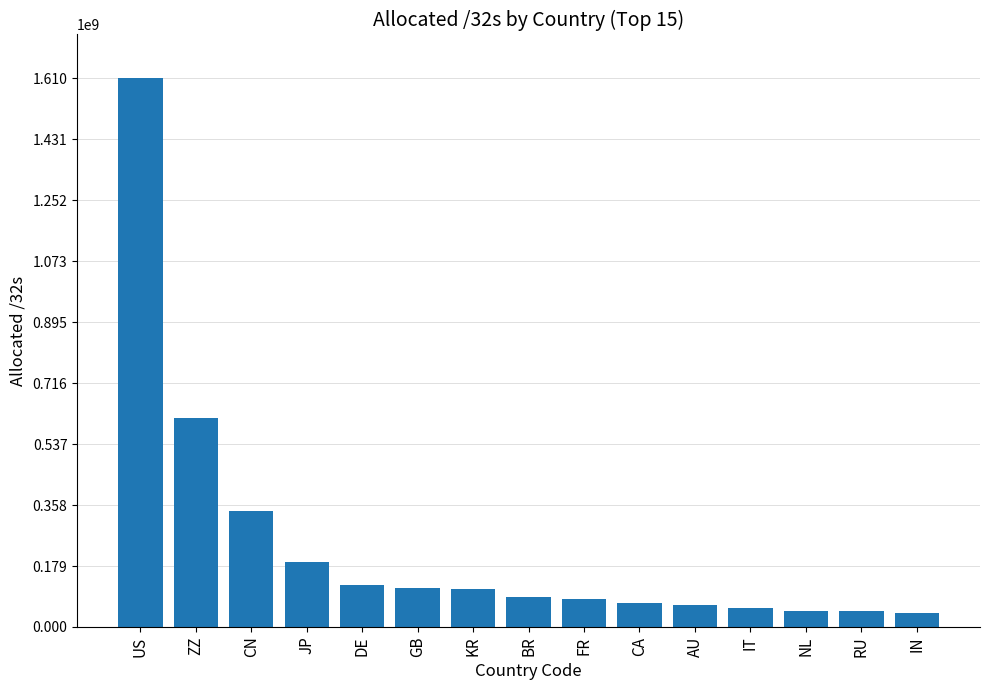

What is the sum of all values?

3595561128